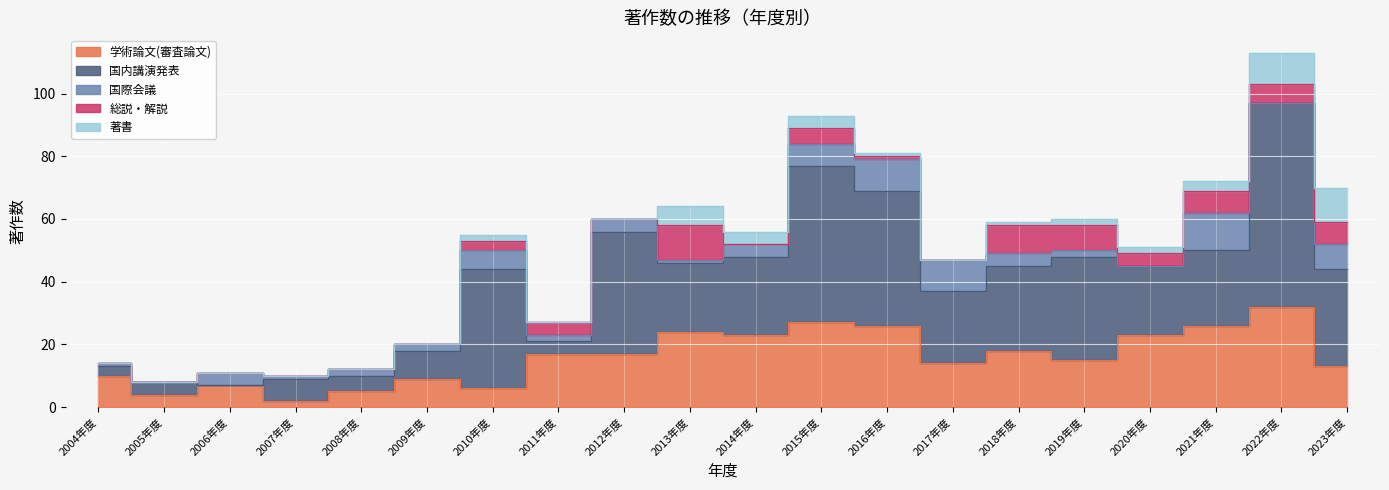

Where does the 国内講演発表 series first go above 24?

2010年度